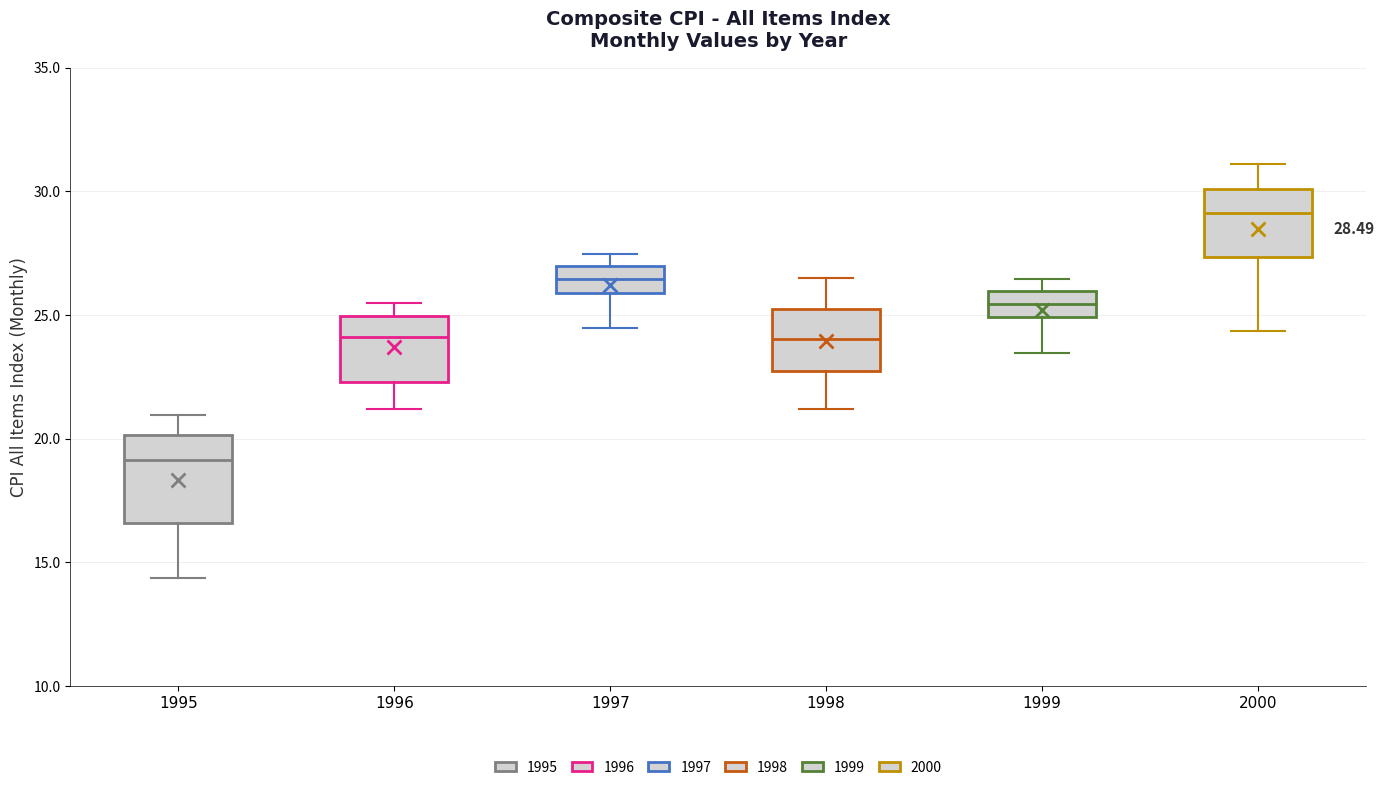

Which box's median line is the lowest?

1995